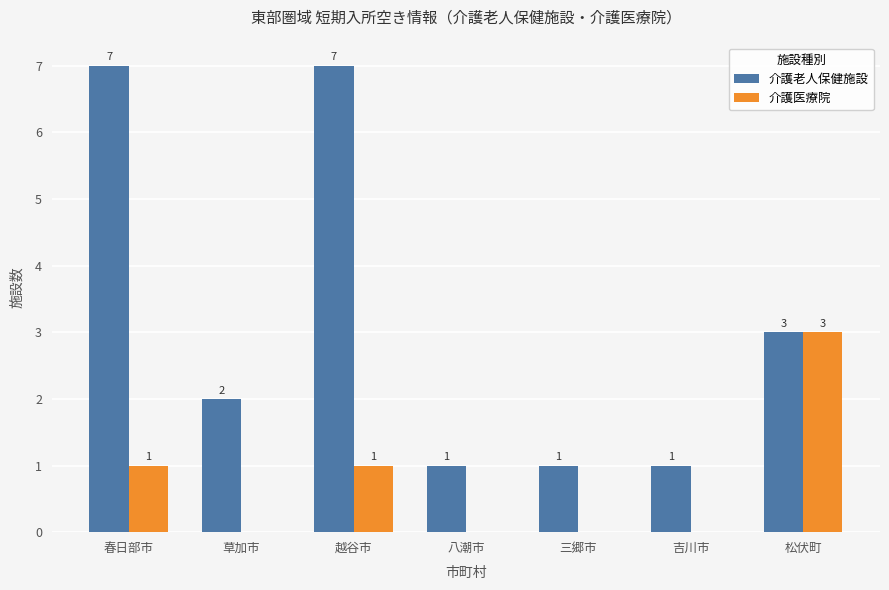

Count the 介護老人保健施設 values in the range 1 to 7.

7